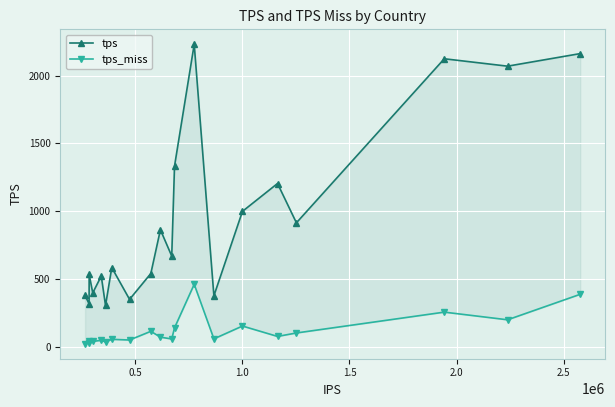

What is the value of the tps_miss point at the 7th from the left?

53.0